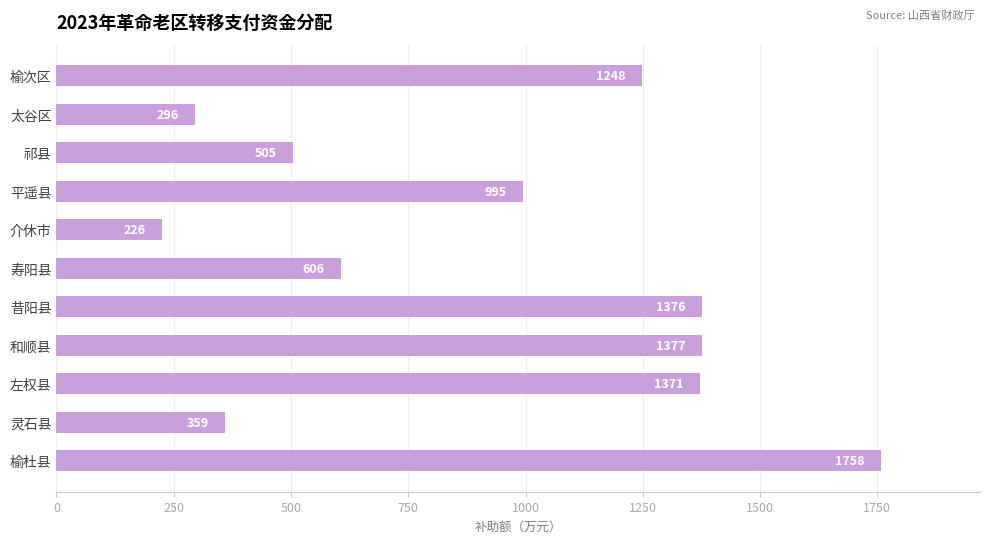

How many series are shown in this chart?

1